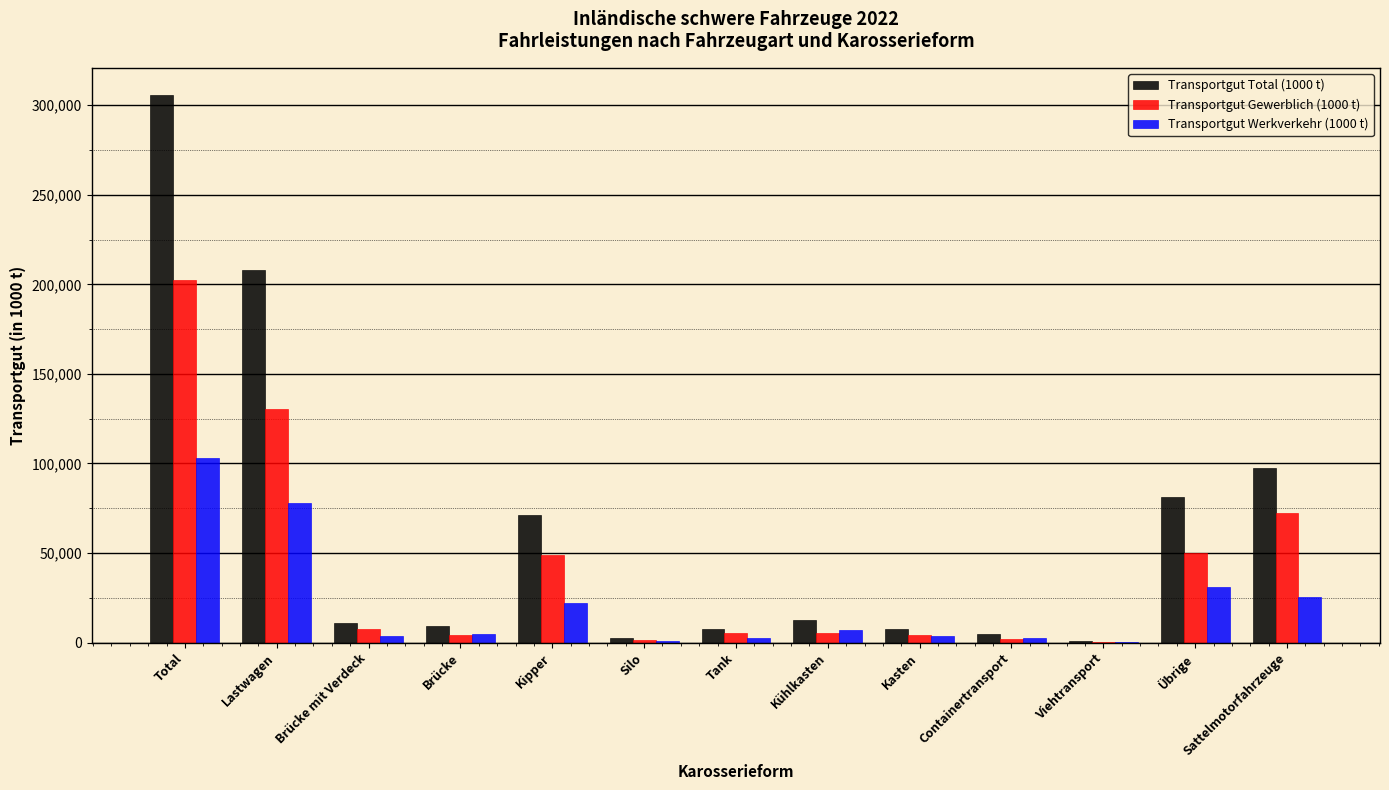

The value of Transportgut Werkverkehr (1000 t) at Total is 103190.4. True or false?

True